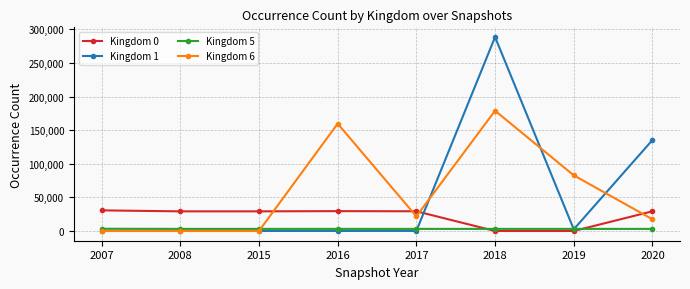

Between which two adjacent categories do Kingdom 0 and Kingdom 6 first intersect?

2015 and 2016